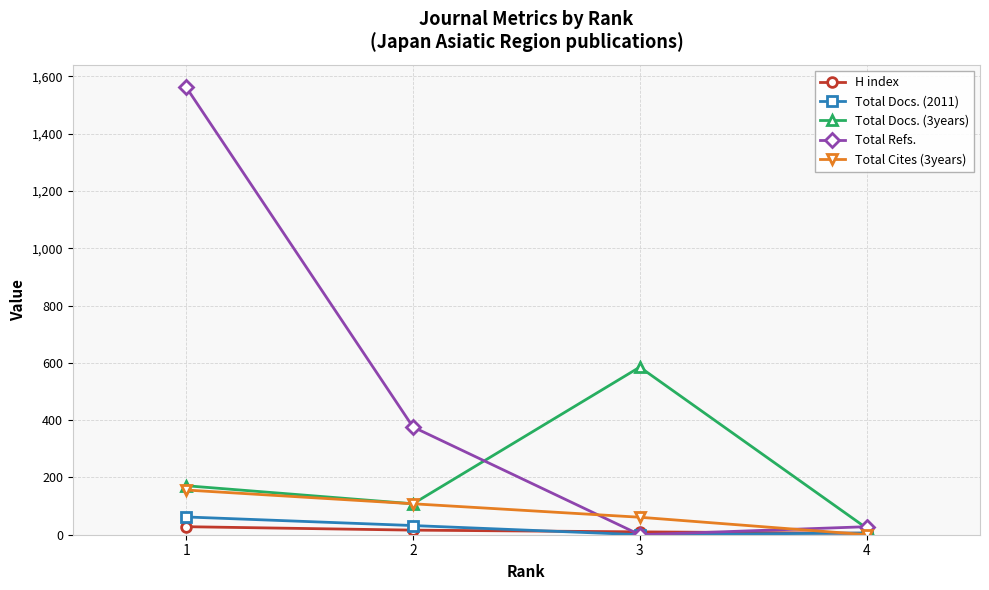

Which series has the widest spread of values?

Total Refs.